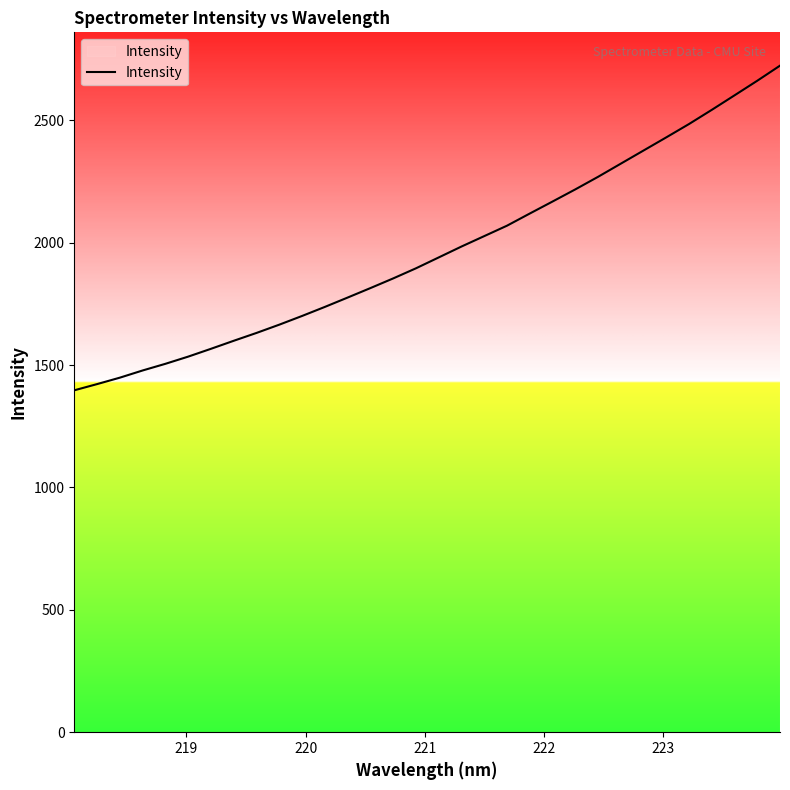

What is the difference between the maximum and minimum values?

1326.6